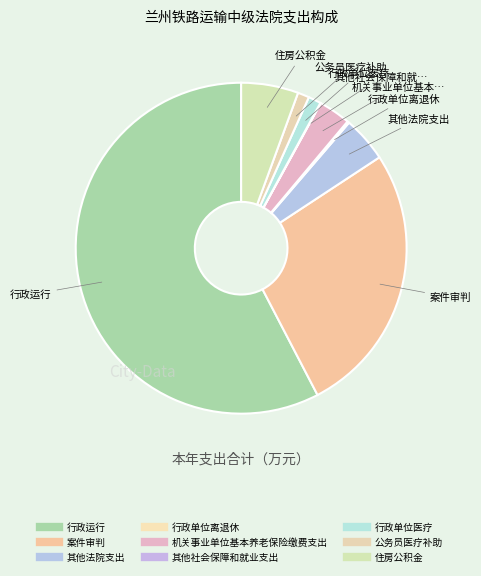

Rank the categories by value from highest to lowest.

行政运行, 案件审判, 住房公积金, 其他法院支出, 机关事业单位基本养老保险缴费支出, 行政单位医疗, 公务员医疗补助, 行政单位离退休, 其他社会保障和就业支出